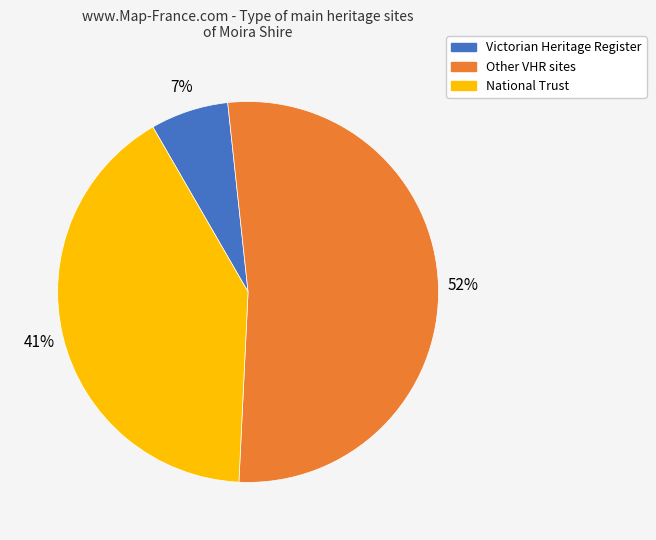

Is there a majority slice in this chart?

Yes